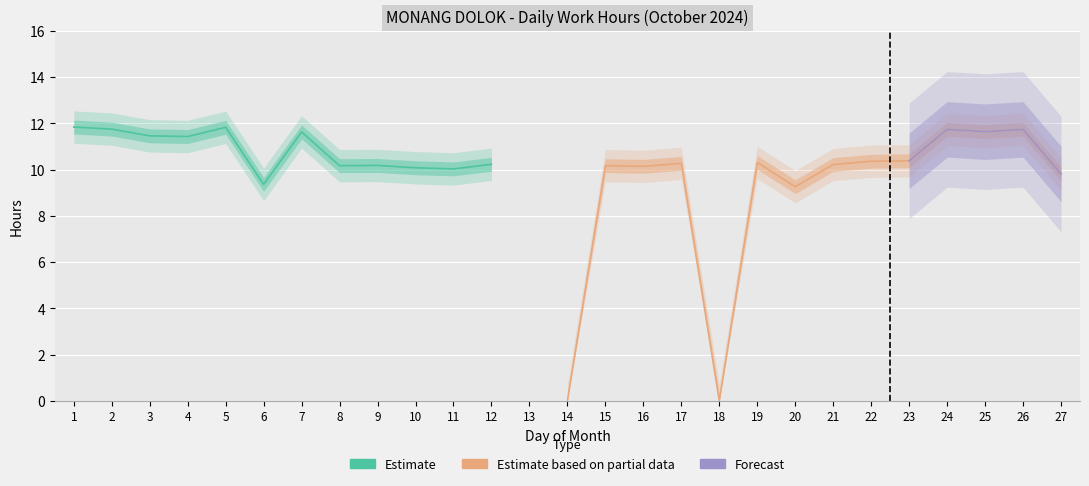

What is the maximum value shown in the chart?

11.8